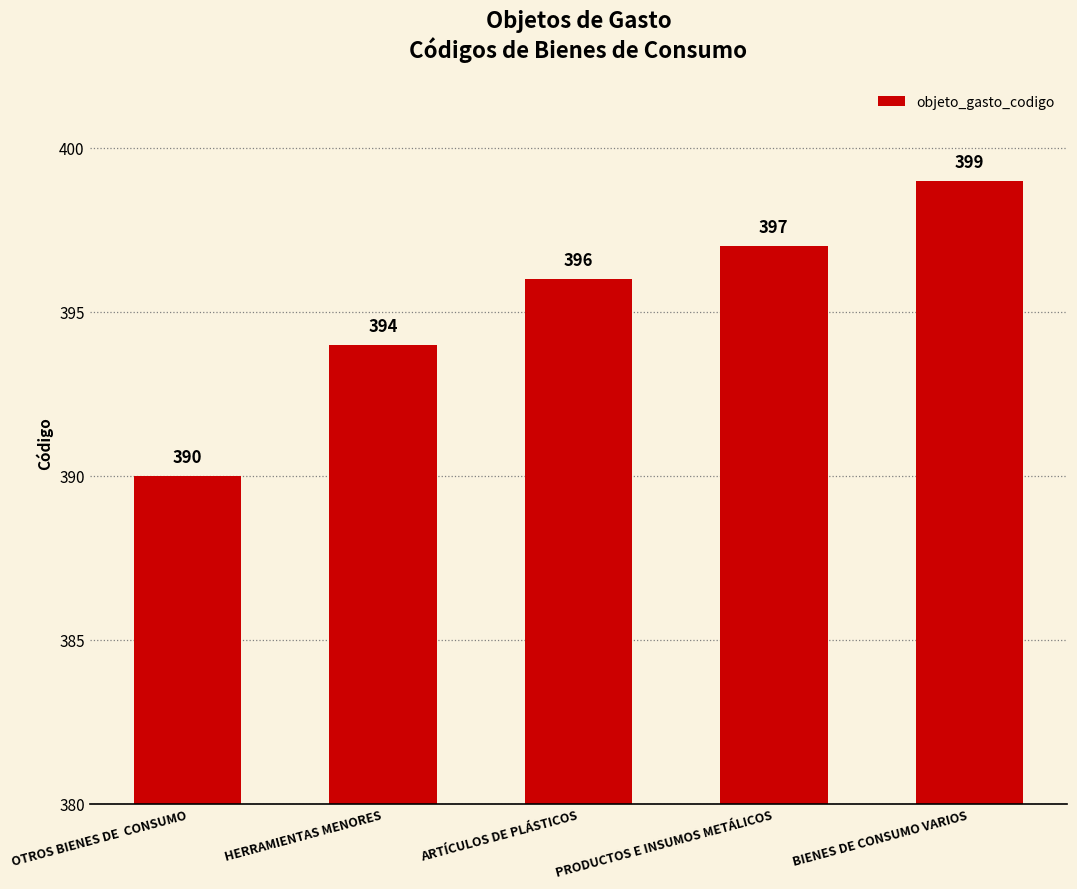

What is the smallest value displayed?

390